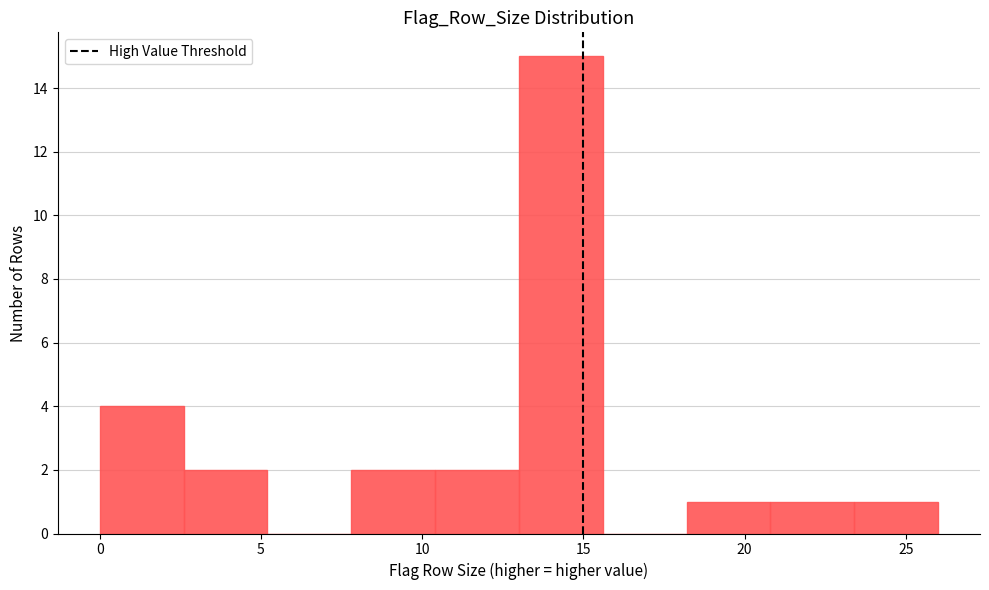

What is the height of the bar covering 13.0 to 15.6 on the x-axis? Neither the bar edges nor the heights are printed on the chart, so give them approximately, as read against the axes.

15